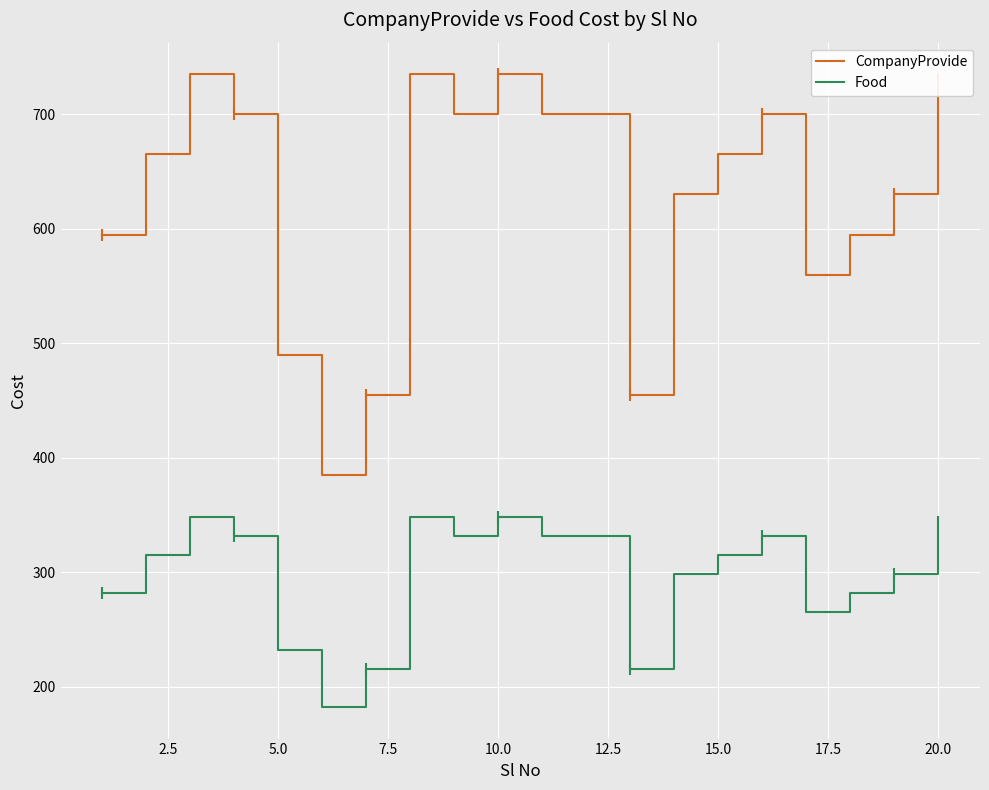

What are all the series names shown in the legend?

CompanyProvide, Food